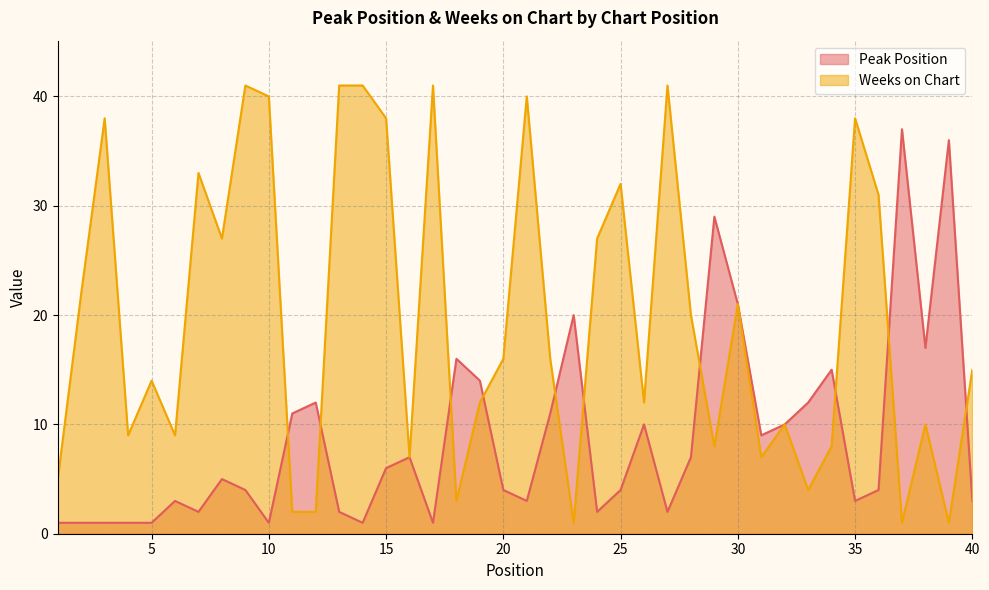

Rank the series at 27 from highest to lowest value.

Weeks on Chart, Peak Position